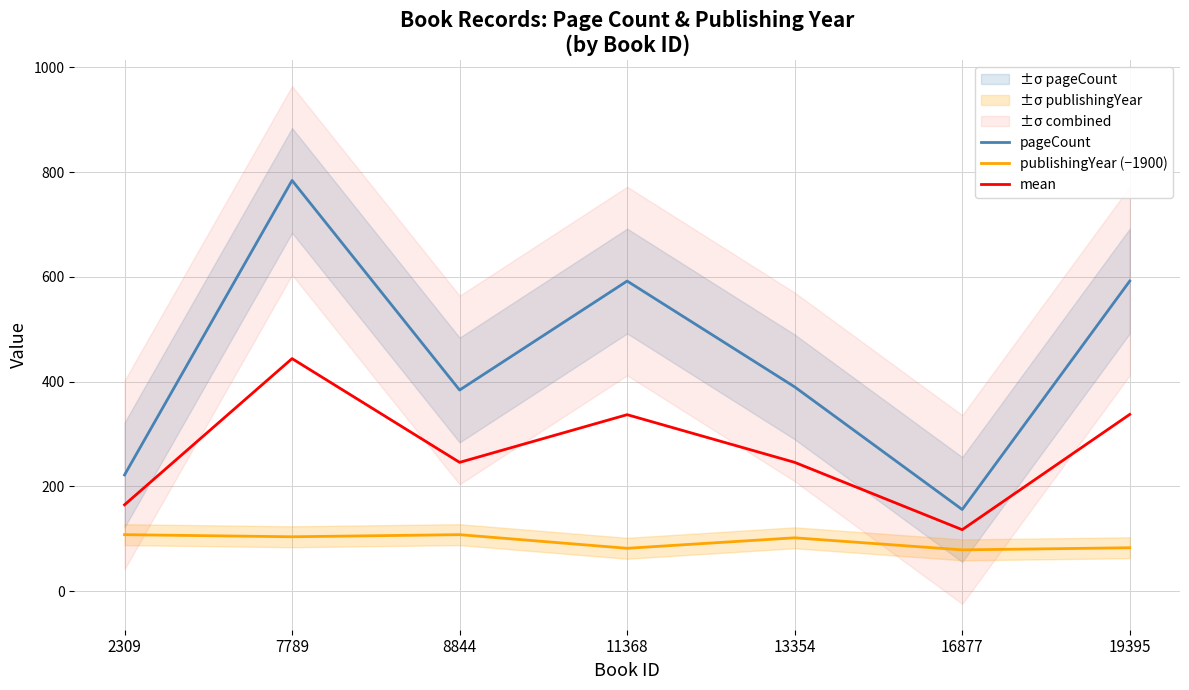

True or false: publishingYear (−1900) and pageCount intersect in this chart.

False